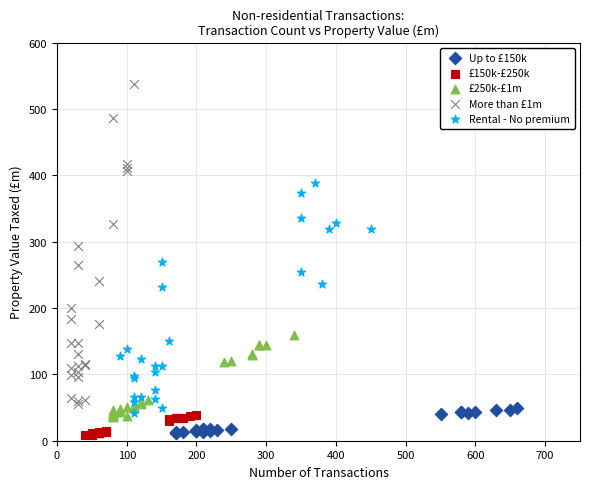

Which series has the widest spread of Y values?

More than £1m